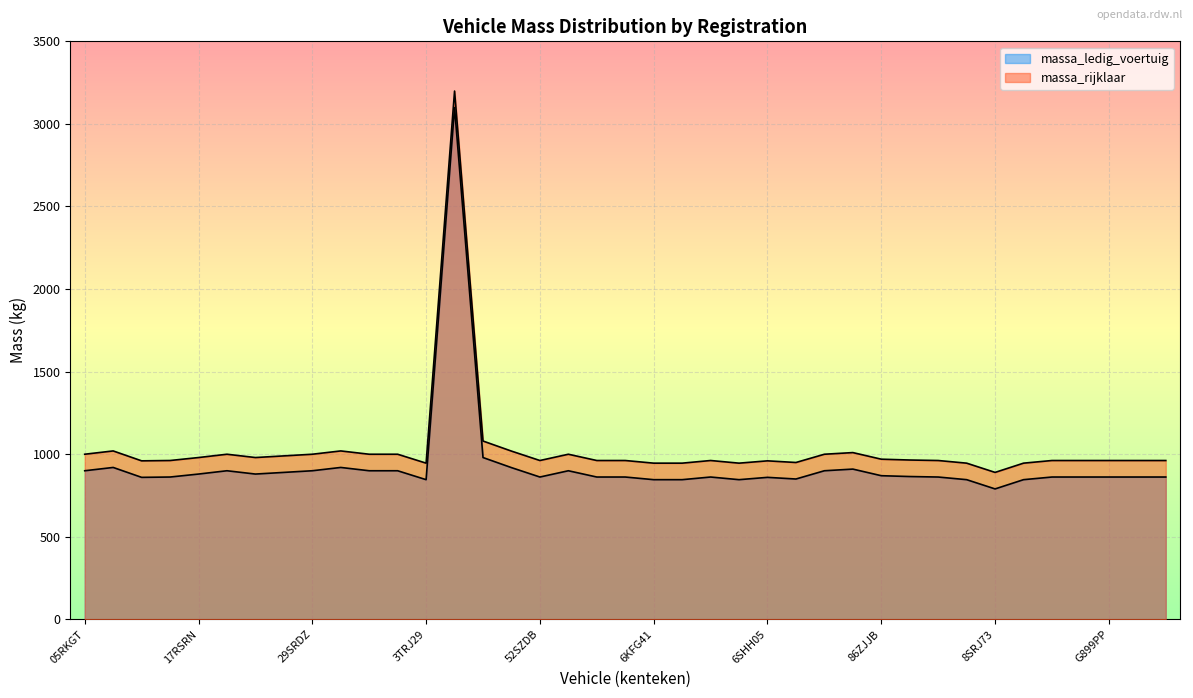

What is the label of the 12th point from the left?

38XBXJ